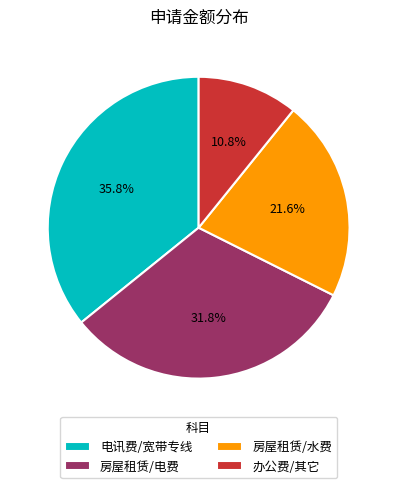

To the nearest percent, what is the average slice percentage?

25%